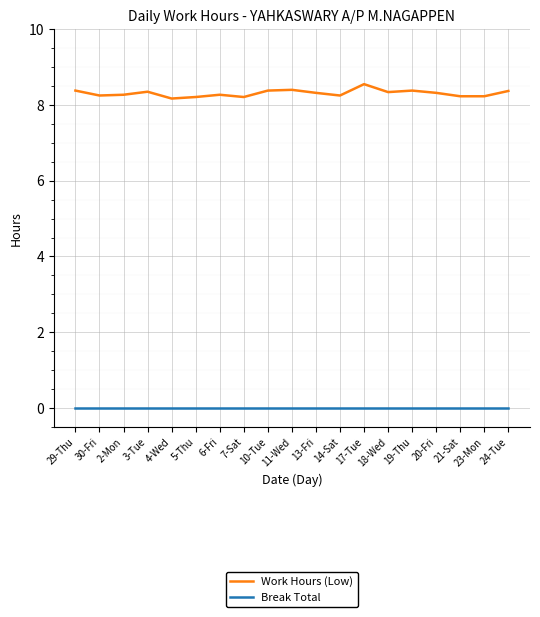

Which series has the widest spread of values?

Work Hours (Low)